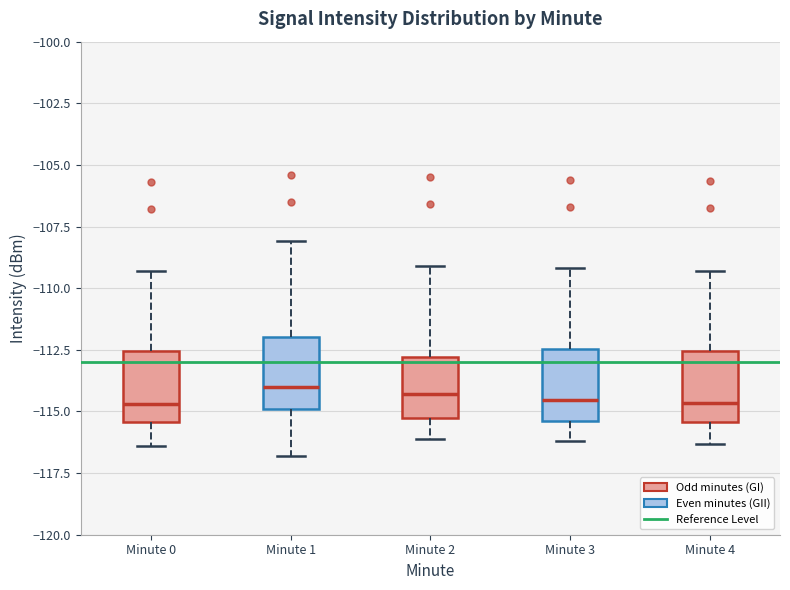

Reading left to right, transcribe this box plot: for each box, give where its median line is, the range the box spans, and where its two whiskers end, as read against the y-axis. The values are not printed on the chart, so give them approximately, as read against the axis.

Minute 0: median -114.5, box -115.5 to -112.5, whiskers -116.5 to -109.5
Minute 1: median -114.0, box -115.0 to -112.0, whiskers -117.0 to -108.0
Minute 2: median -114.5, box -115.5 to -113.0, whiskers -116.0 to -109.0
Minute 3: median -114.5, box -115.5 to -112.5, whiskers -116.0 to -109.0
Minute 4: median -114.5, box -115.5 to -112.5, whiskers -116.5 to -109.5